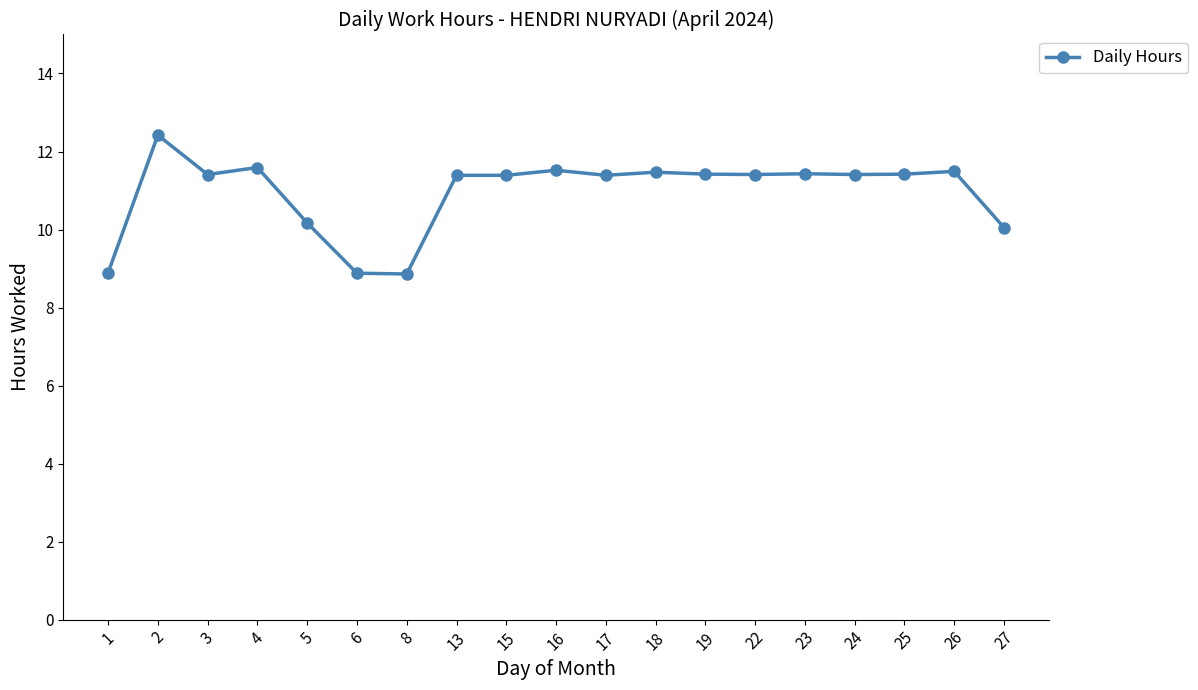

What is the sum of all values?

208.0